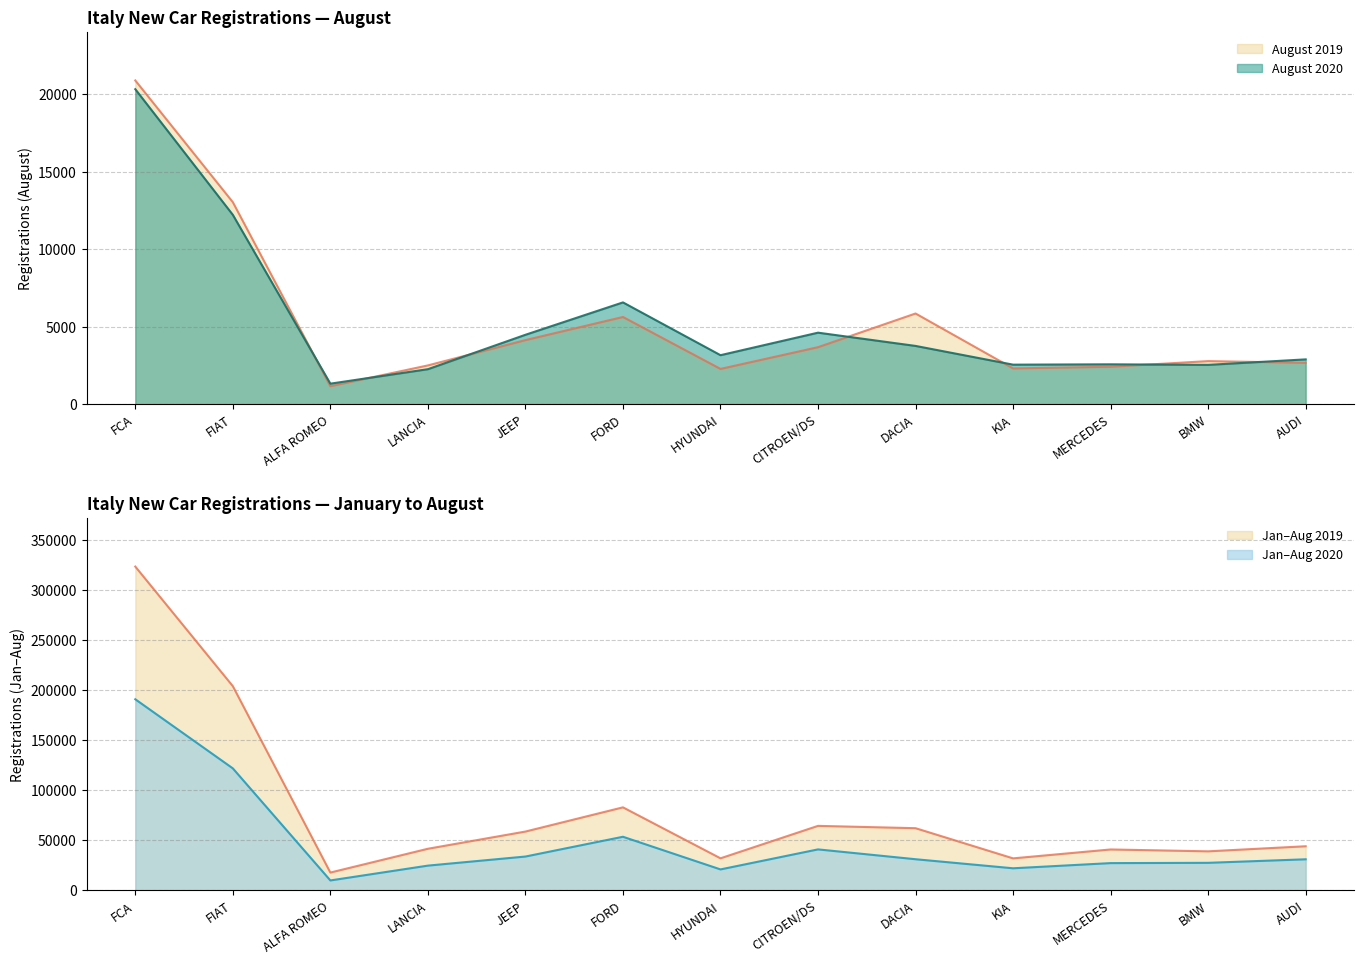

What is the spread (max minus min) of values at LANCIA?

39244